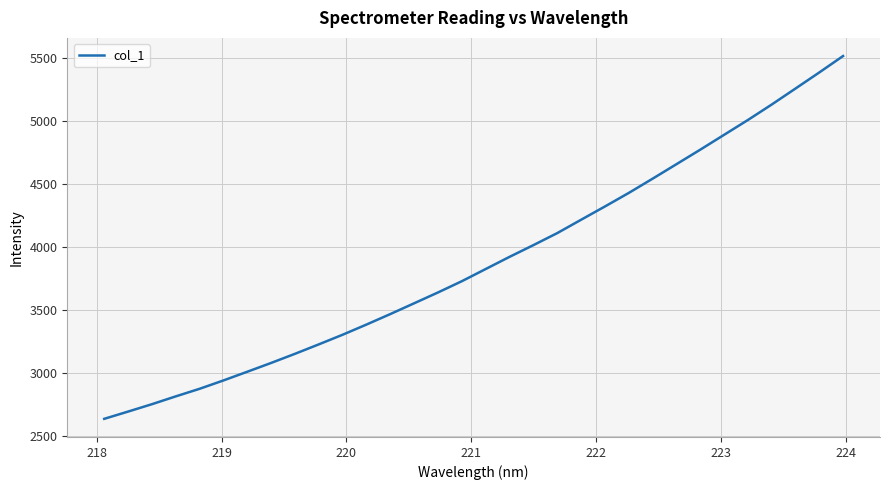

Does the chart have visible grid lines?

Yes